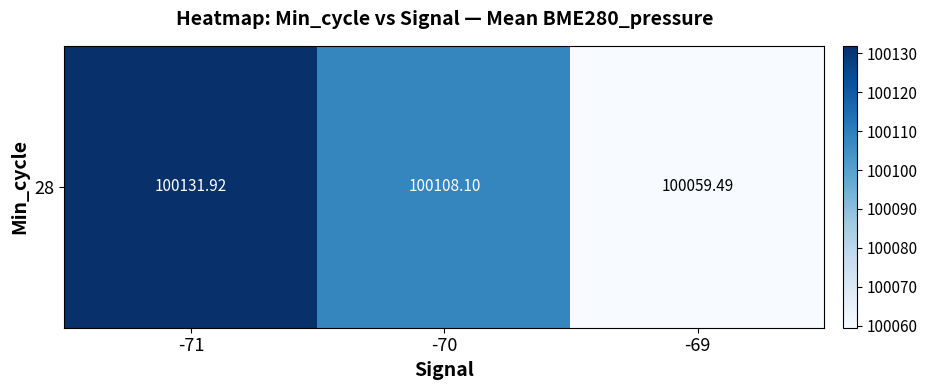

List the labels in order of value, largest first.

-71, -70, -69